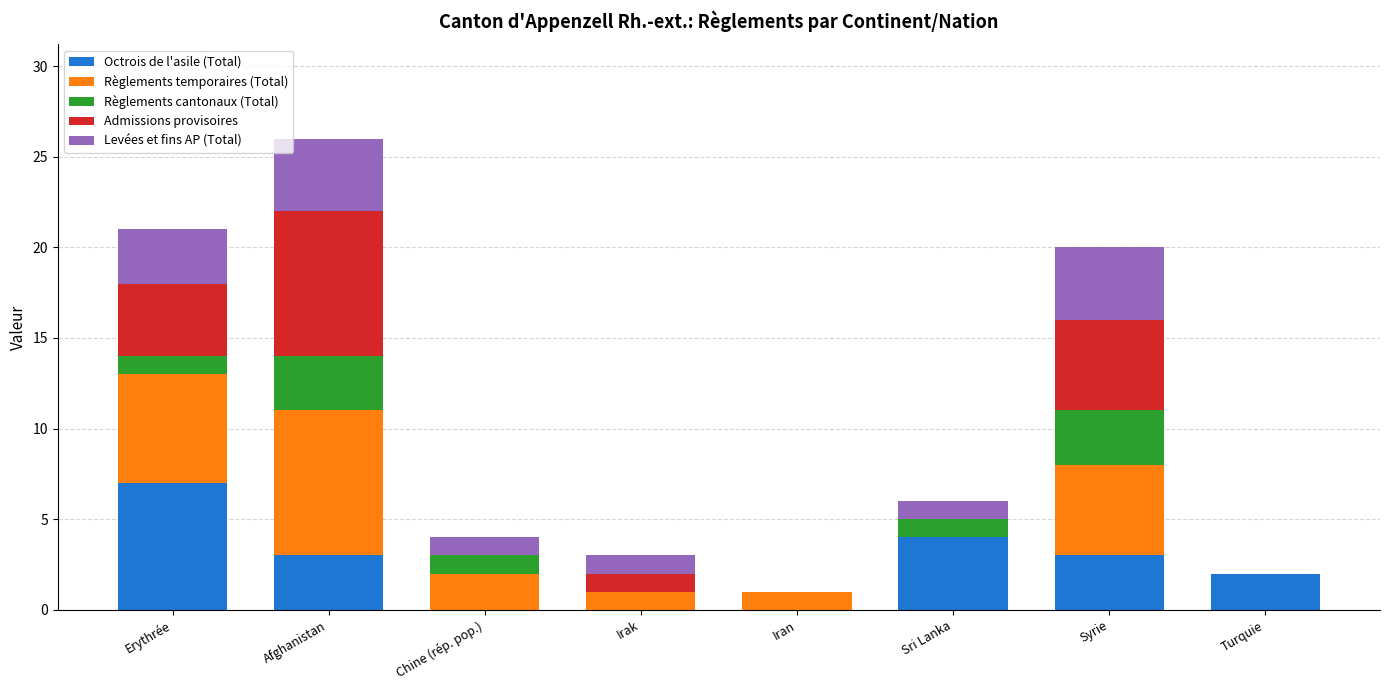

How many distinct data groups are displayed?

5